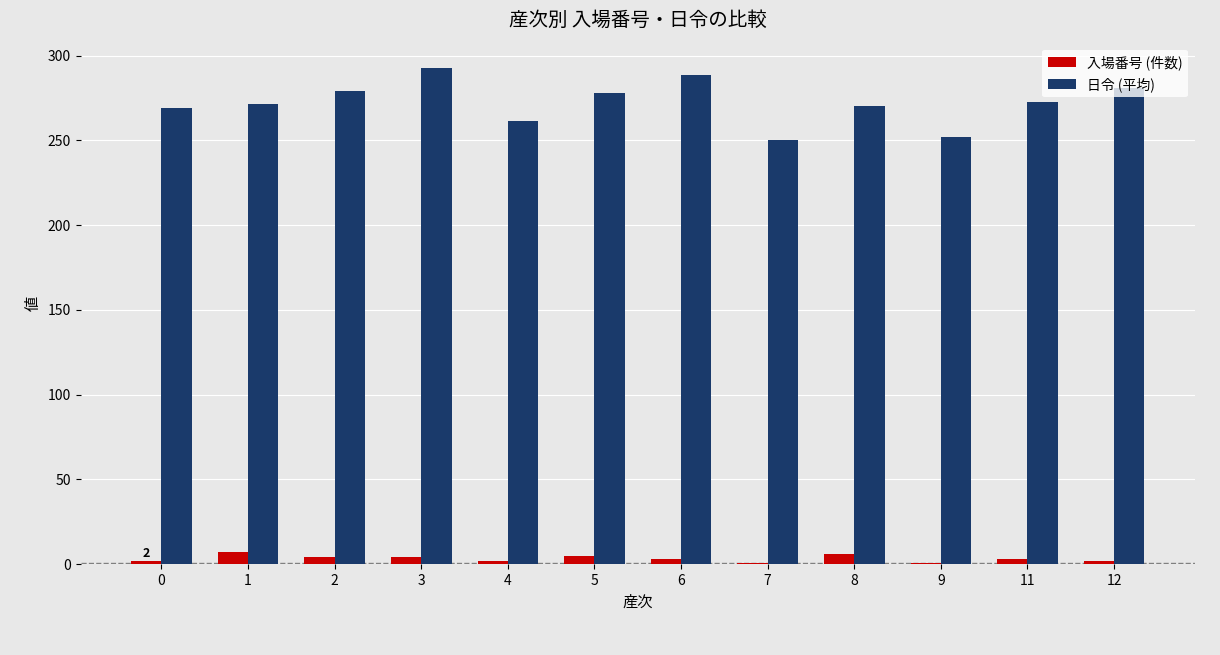

Rank the series by their maximum value, from lowest to highest.

入場番号 (件数), 日令 (平均)